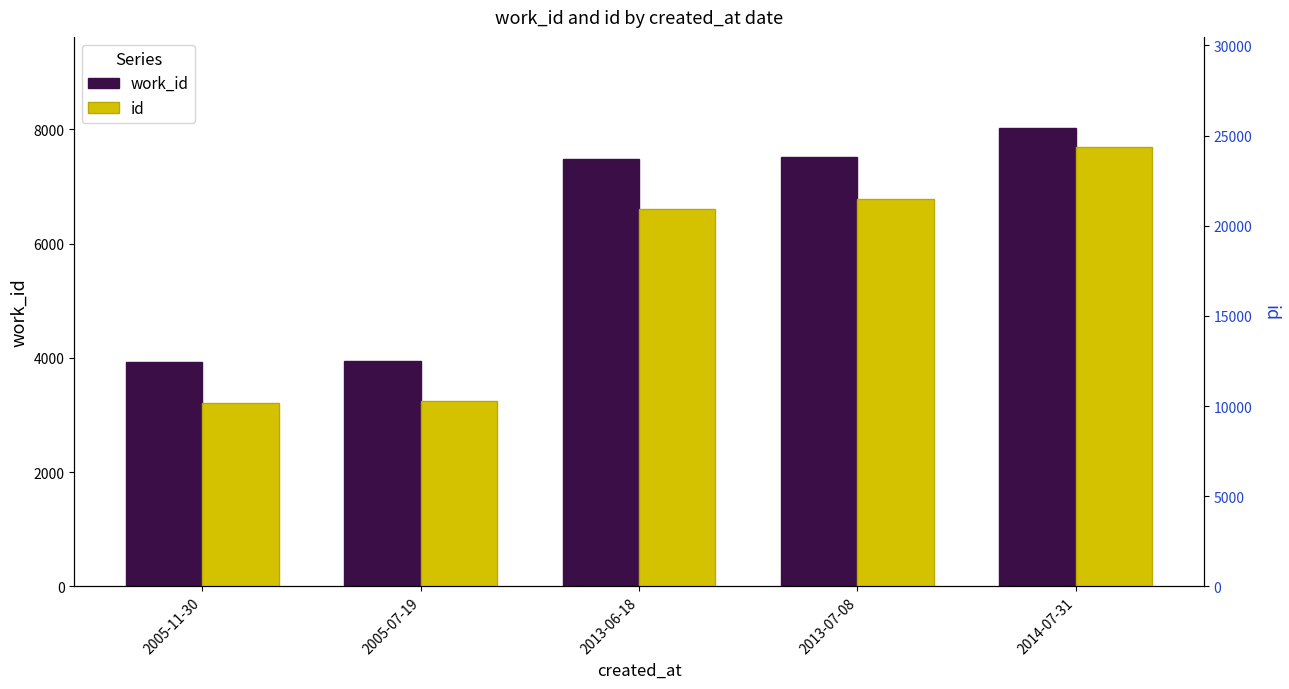

Reading left to right, list all the values displayed in this chart.

work_id: 3925	3946	7475	7507	8015
id: 10179	10255	20945	21496	24379